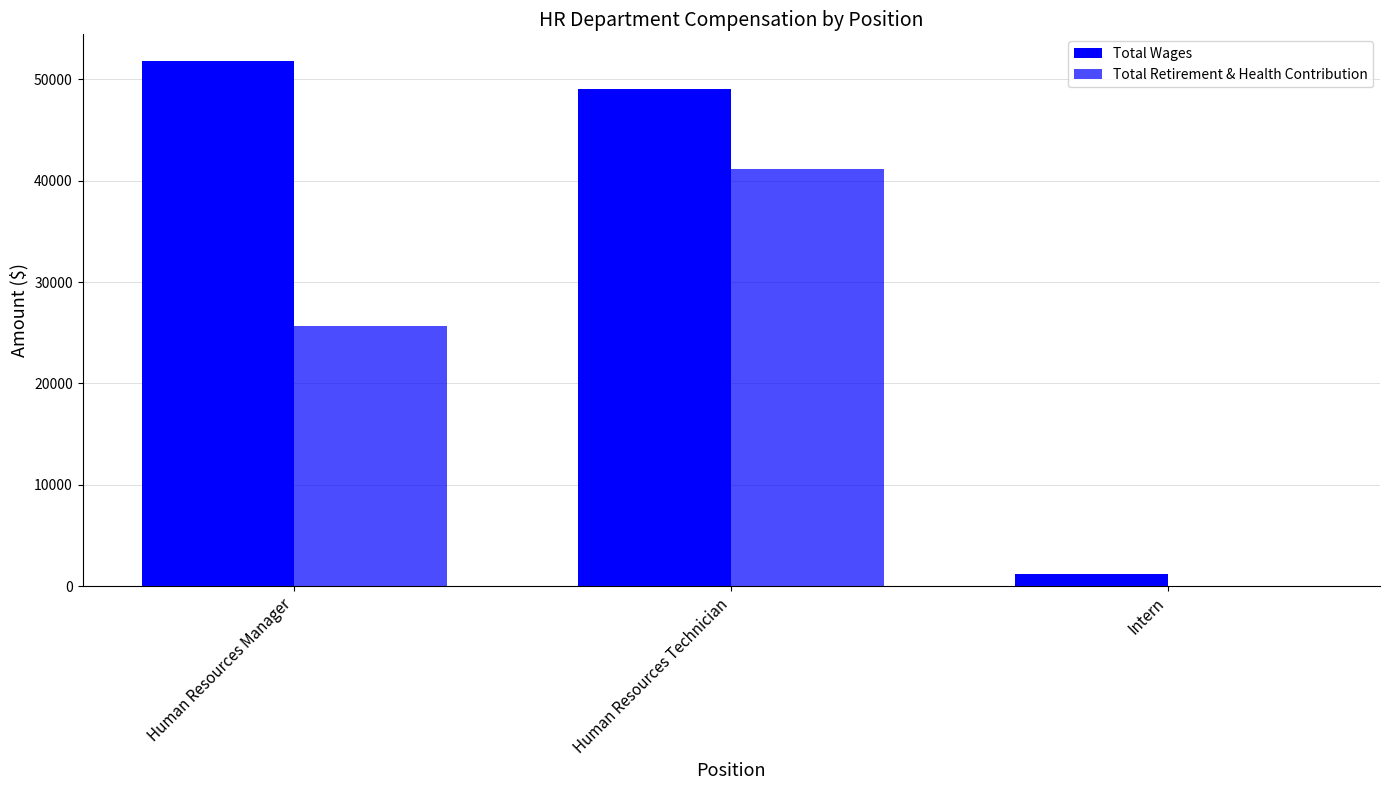

Rank the series by their maximum value, from highest to lowest.

Total Wages, Total Retirement & Health Contribution